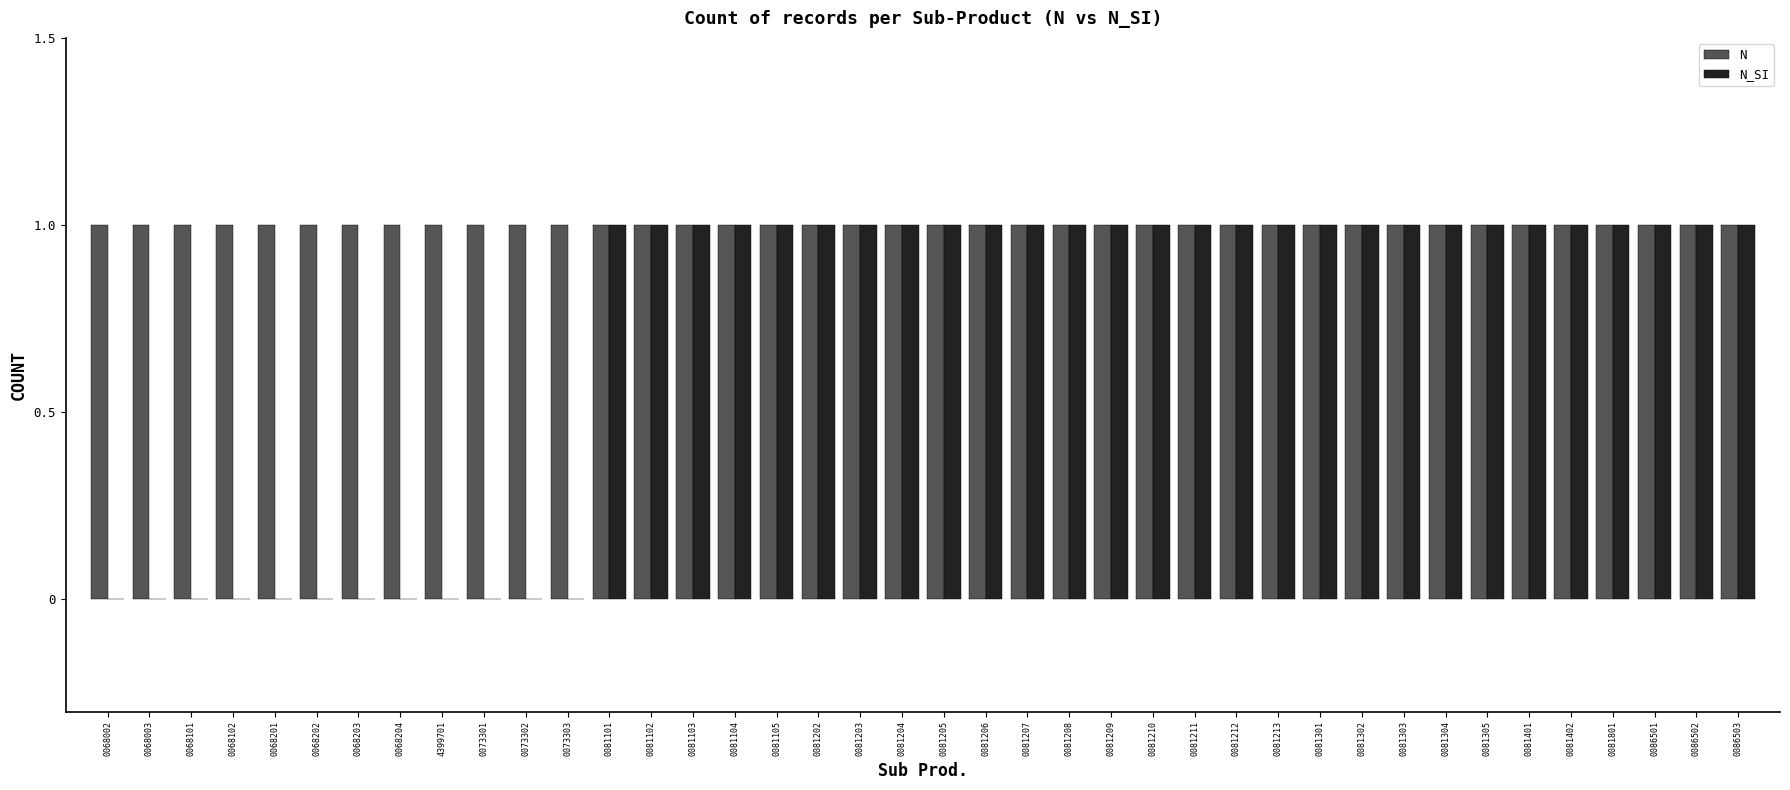

Between 0068002 and 0081205, which series saw the biggest shift?

N_SI